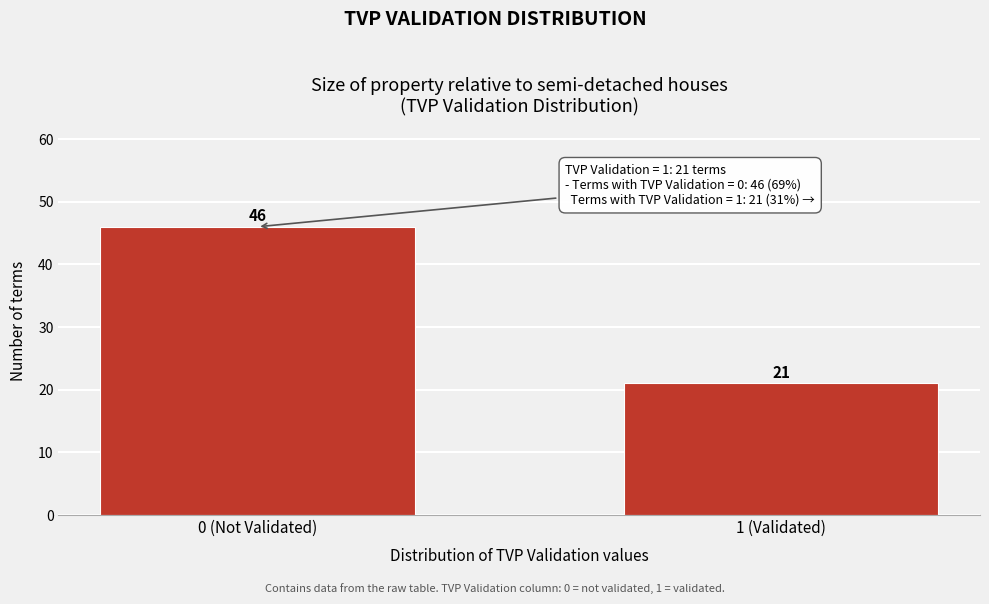

Reading right to left, extract all data points from this chart.

1 (Validated)=21	0 (Not Validated)=46